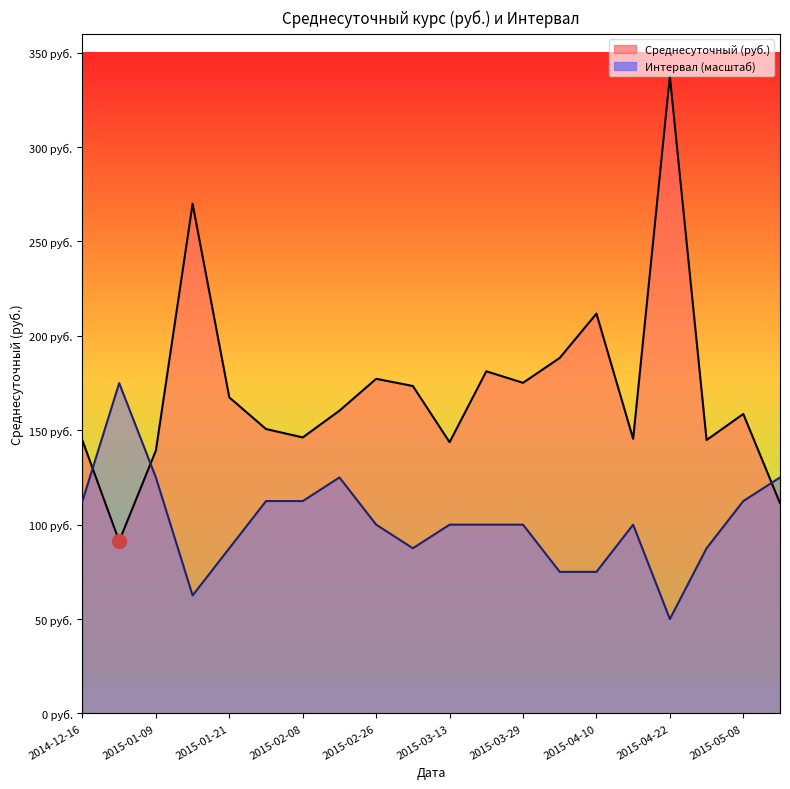

Between which two adjacent categories do Среднесуточный (руб.) and Интервал first intersect?

2014-12-16 and 2014-12-30